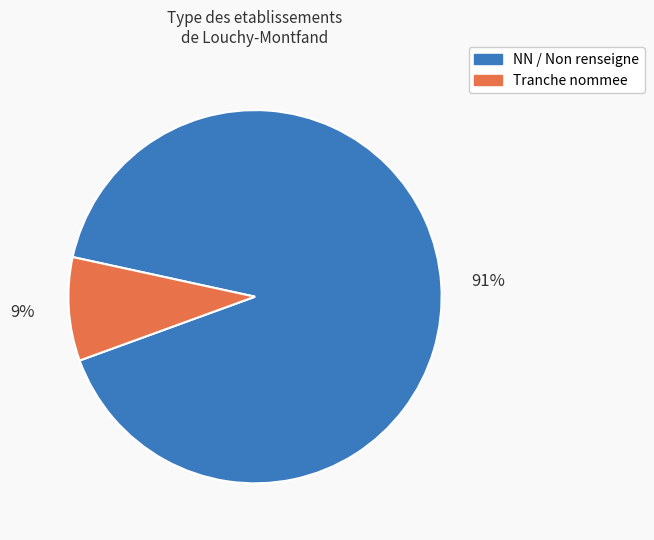

Does any single category account for the majority?

Yes